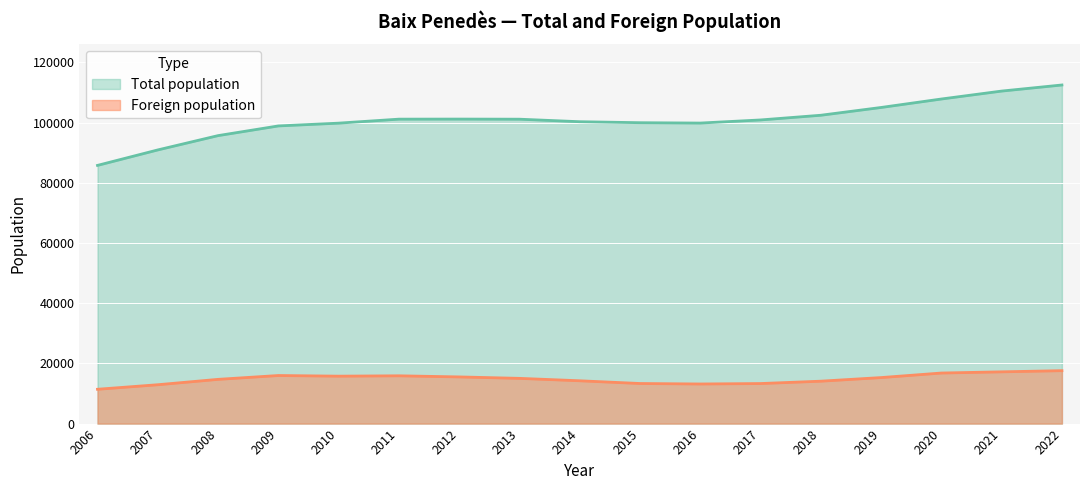

What is the value of the Total population point at the 9th from the left?

100262